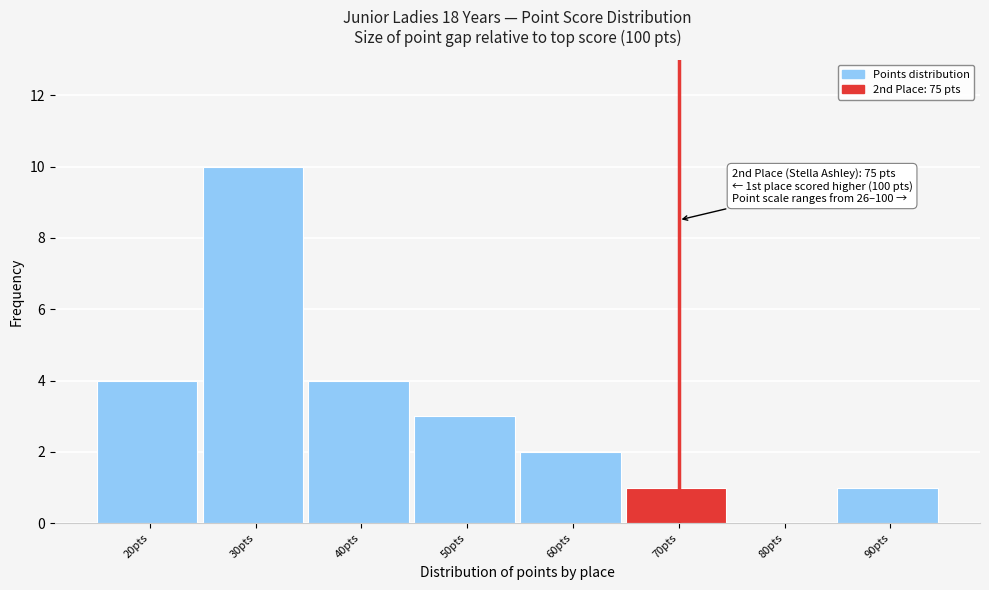

Reading right to left, list all the values displayed in this chart.

90pts=1	80pts=0	70pts=1	60pts=2	50pts=3	40pts=4	30pts=10	20pts=4